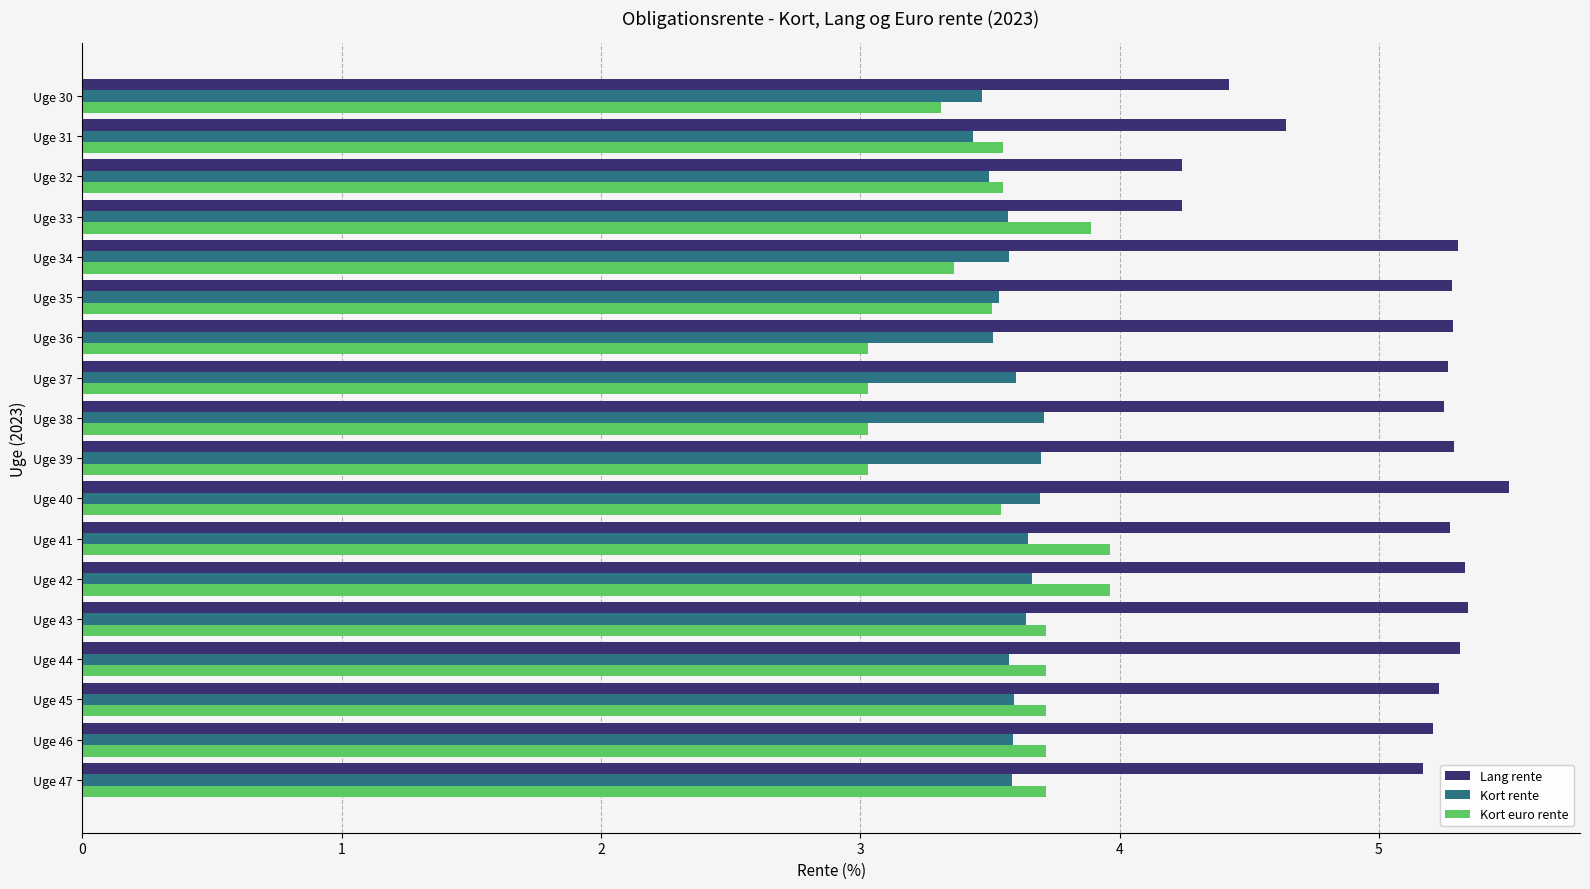

Rank the series by their maximum value, from lowest to highest.

Kort rente, Kort euro rente, Lang rente